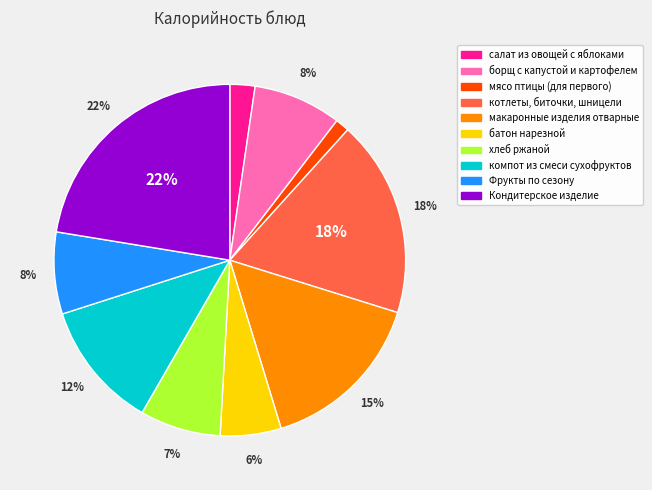

Is the sum of макаронные изделия отварные and мясо птицы (для первого) greater than half?

No